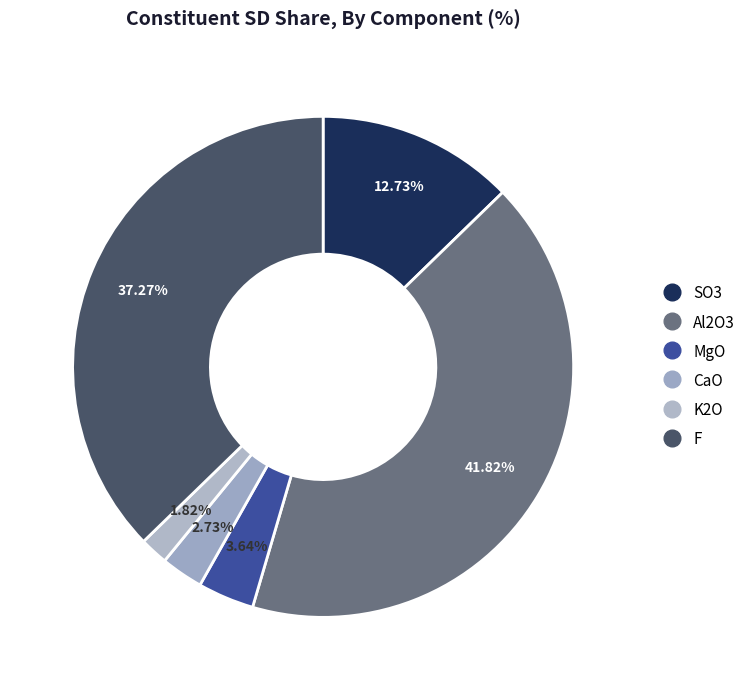

How many segments does this pie chart have?

6